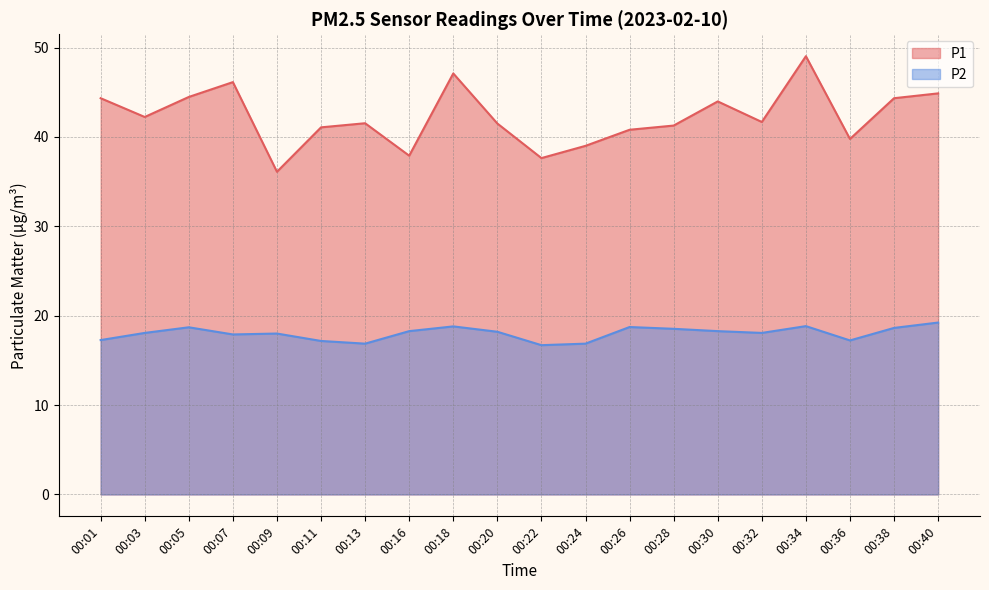

How many interior local peaks does the P2 series have?

5